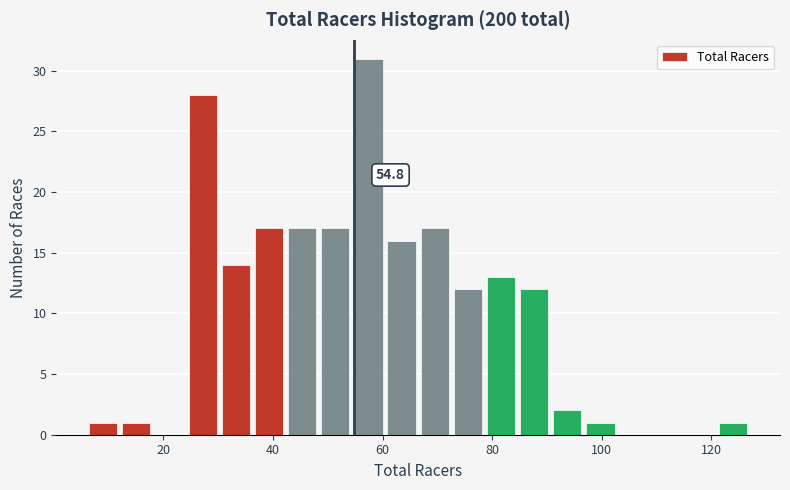

Read against the x-axis, roughly where is the centre of the tallest bar?

58